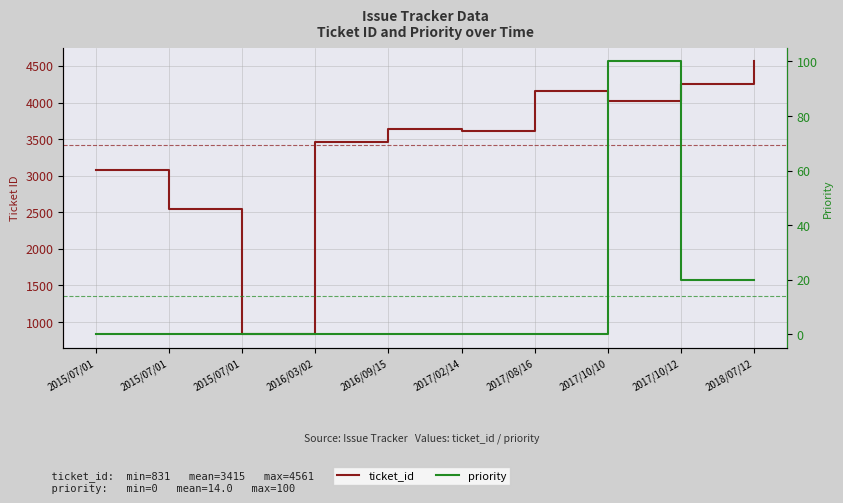

Which series changed the most between 2016/03/02 and 2017/10/12?

ticket_id